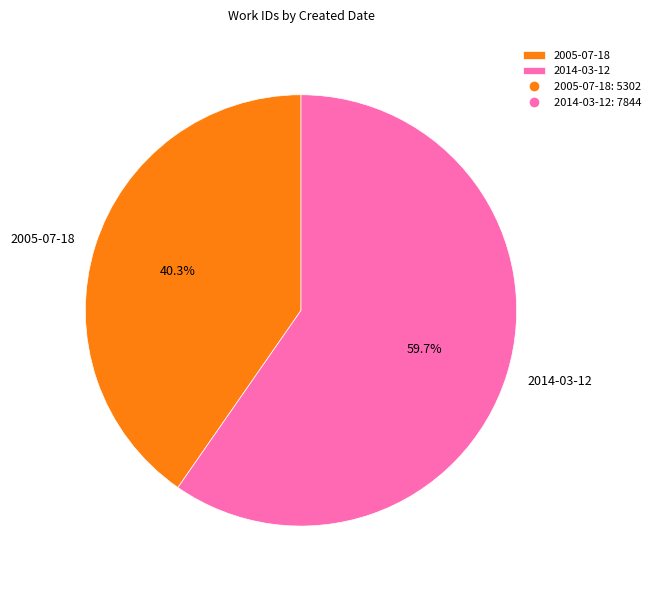

What is the smallest slice in the pie chart?

2005-07-18